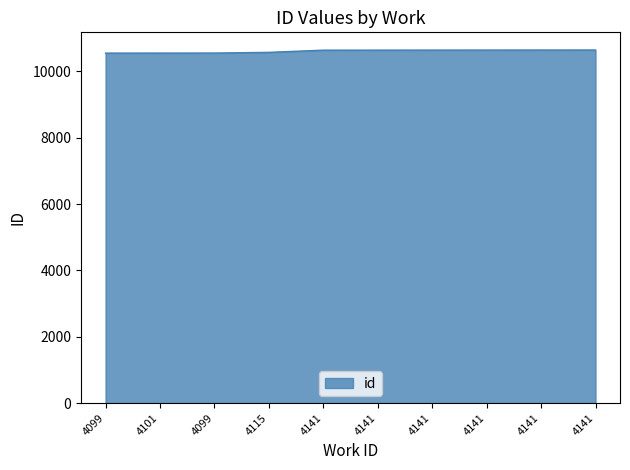

True or false: the data shows 5733 at 4141.

False